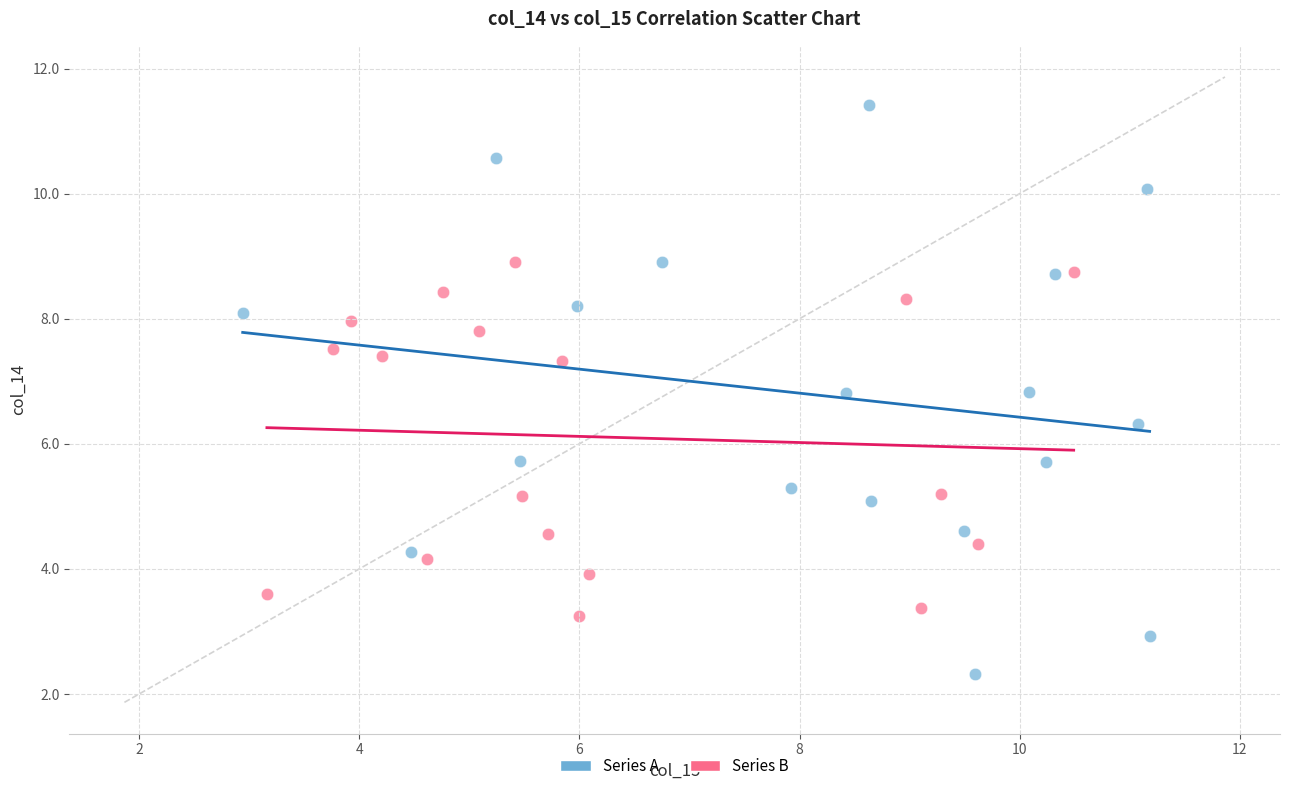

Which series contains the highest Y value?

Series A